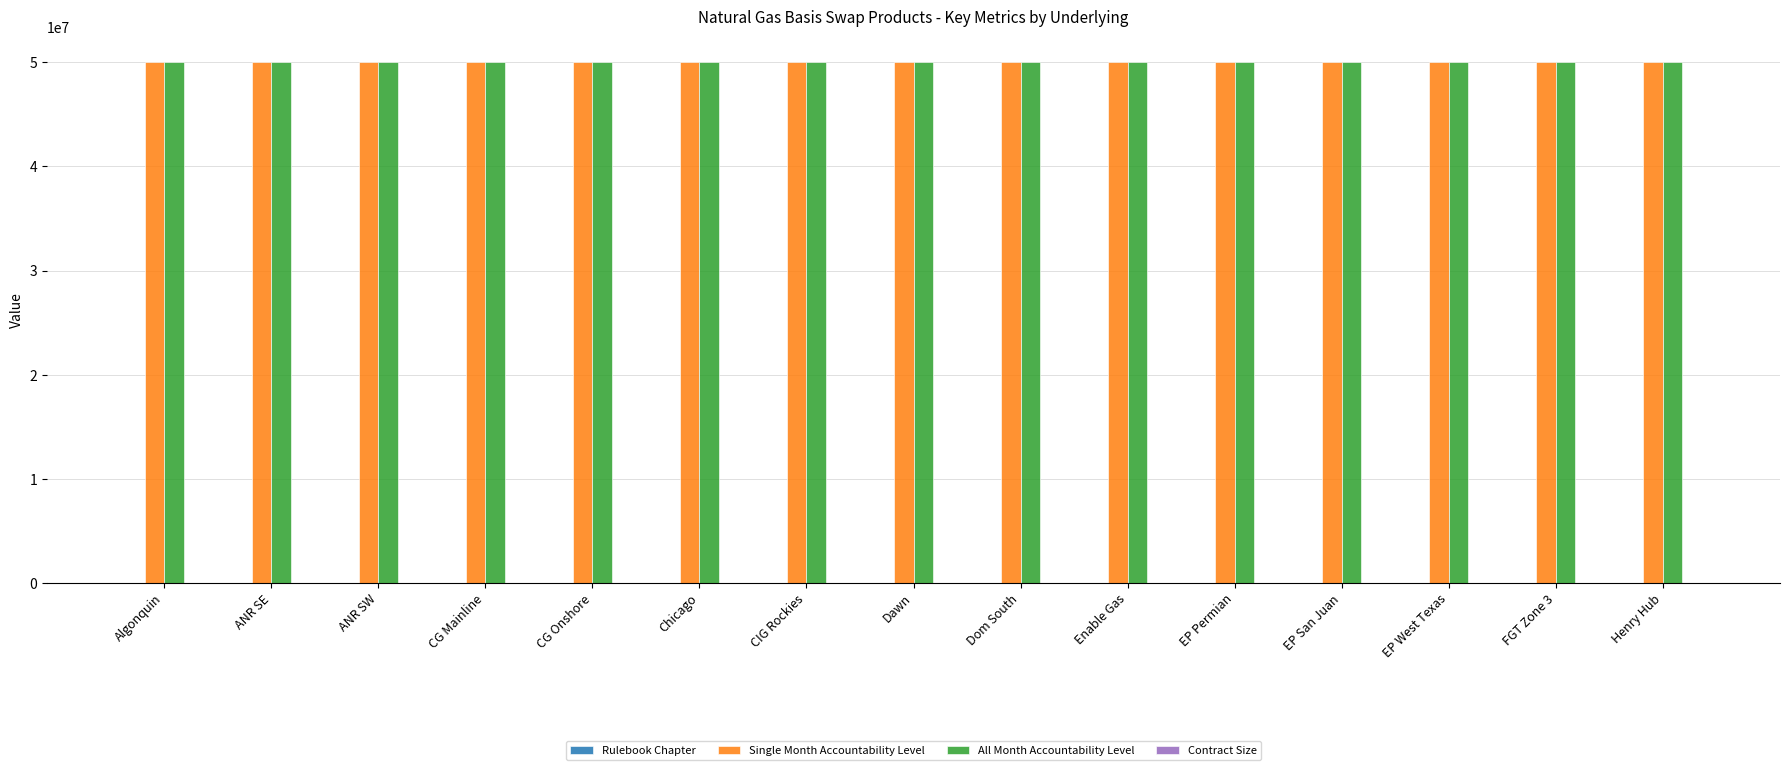

The All Month Accountability Level series shows 80908227 at CG Onshore. True or false?

False